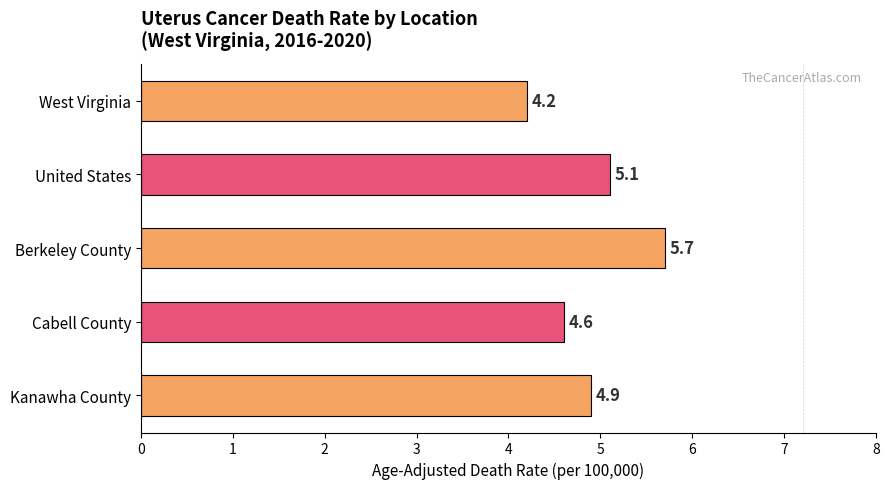

Read the value at West Virginia.

4.2